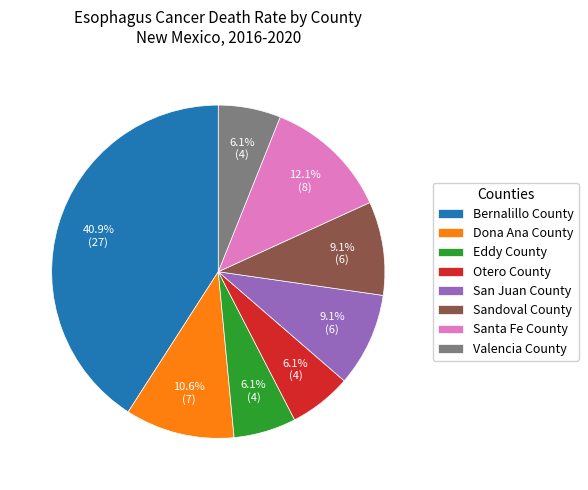

Is Sandoval County the majority of the pie?

No